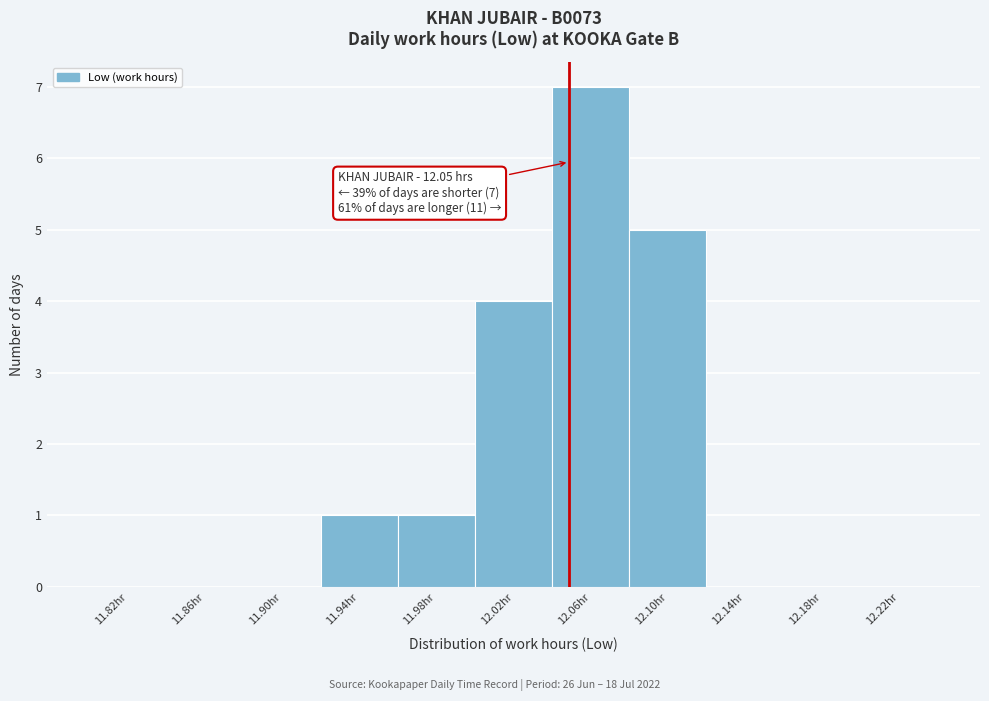

Over which range of the x-axis is the bar tallest?

12.04 to 12.08